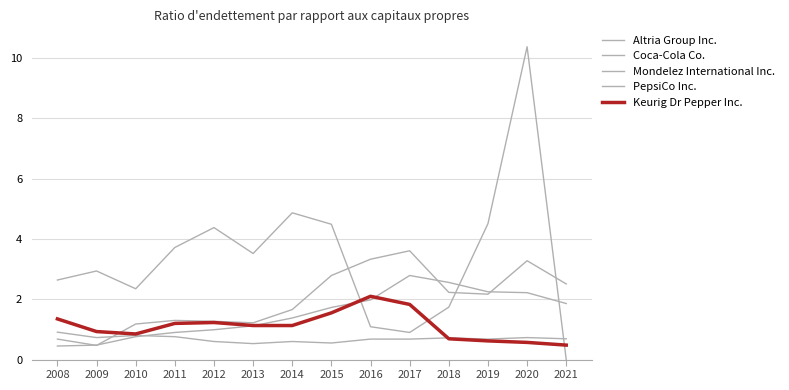

In Keurig Dr Pepper Inc., how many points are higher than both neighbors (excluding endpoints)?

2